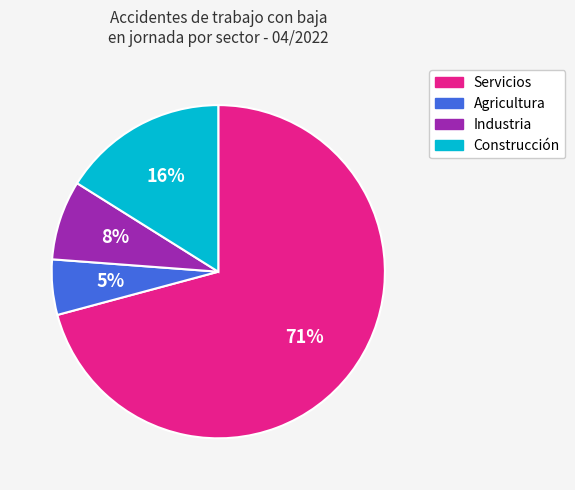

Combined, do Servicios and Agricultura account for over 50%?

Yes